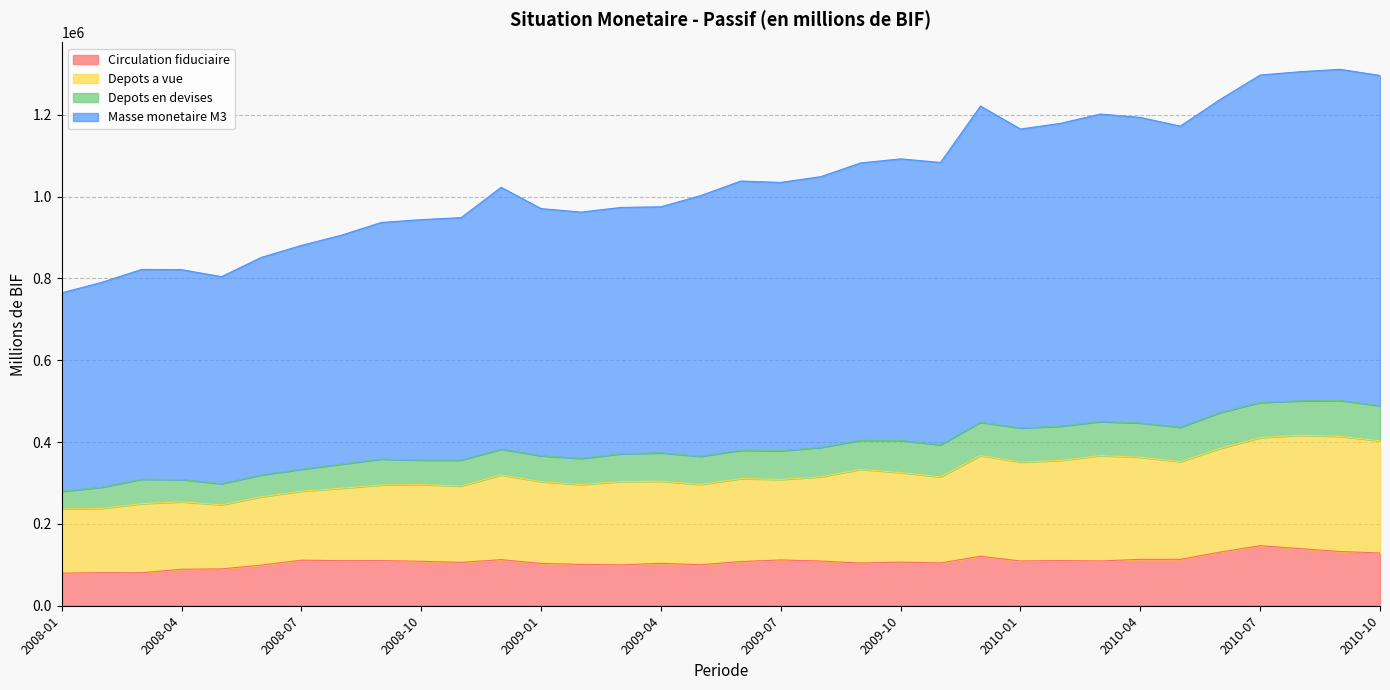

Does the chart display data point markers on the line(s)?

No